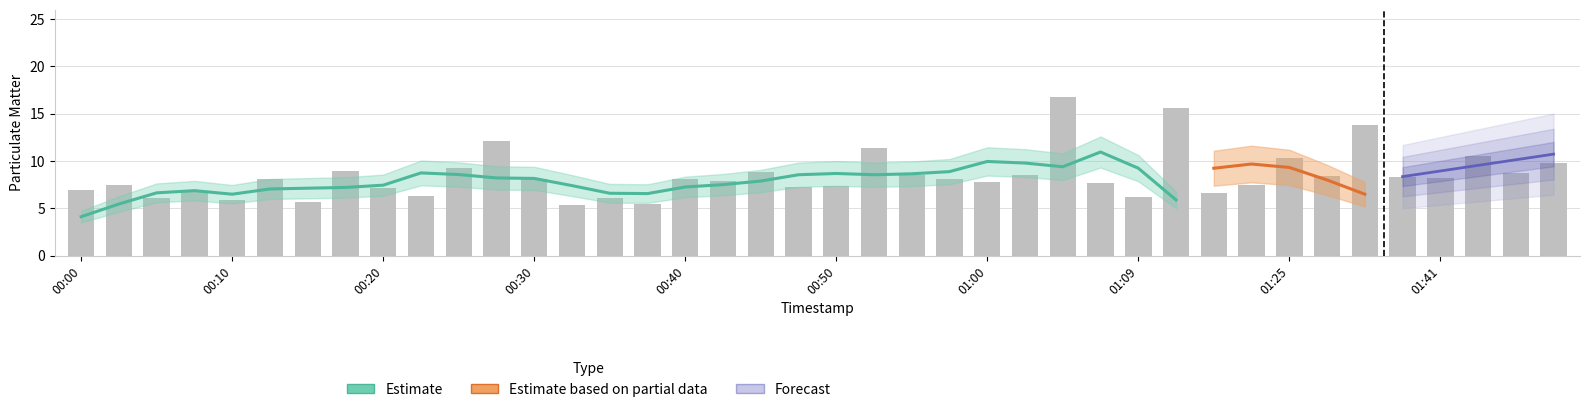

Rank the categories by value from highest to lowest.

01:04, 01:12, 01:36, 00:28, 00:52, 01:44, 01:25, 01:49, 00:25, 00:18, 00:45, 01:47, 00:55, 01:02, 01:31, 01:39, 01:41, 00:57, 00:13, 00:30, 00:40, 00:42, 01:00, 01:07, 00:03, 01:17, 00:50, 00:47, 00:20, 00:00, 00:08, 01:14, 00:23, 01:09, 00:05, 00:35, 00:10, 00:15, 00:37, 00:32